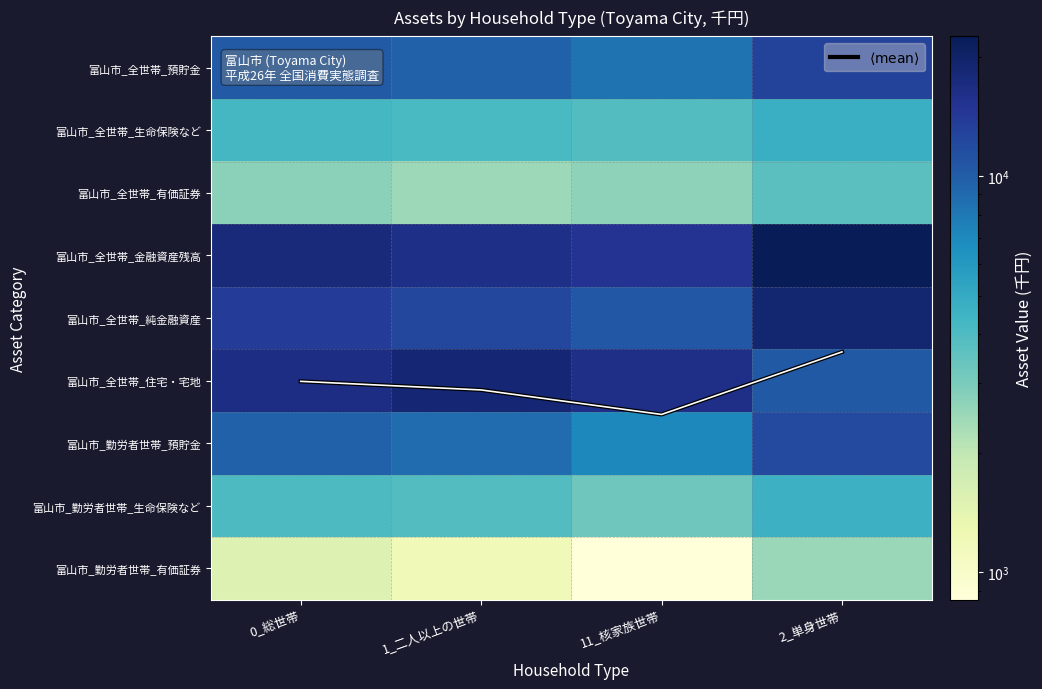

At which category is the sum across all series the highest?

2_単身世帯